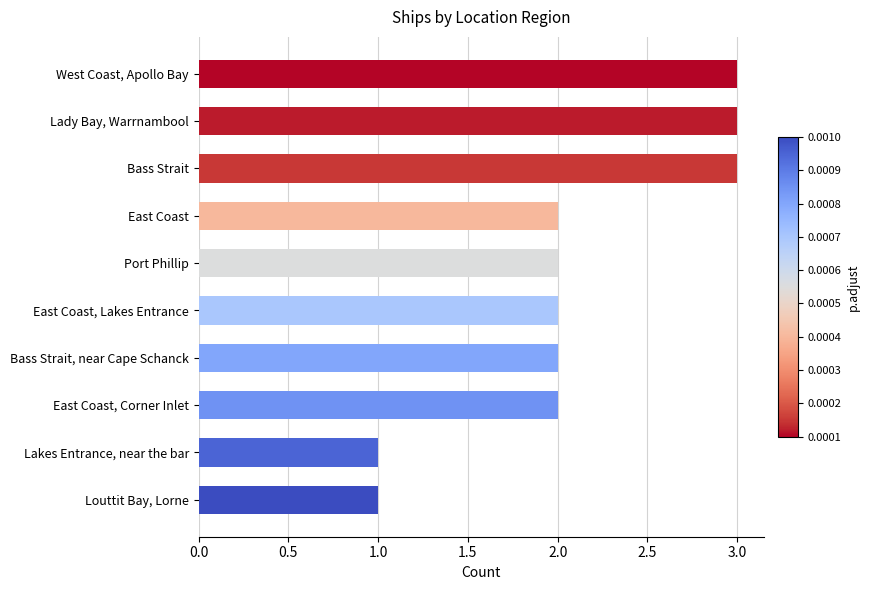

What is the smallest value displayed?

1